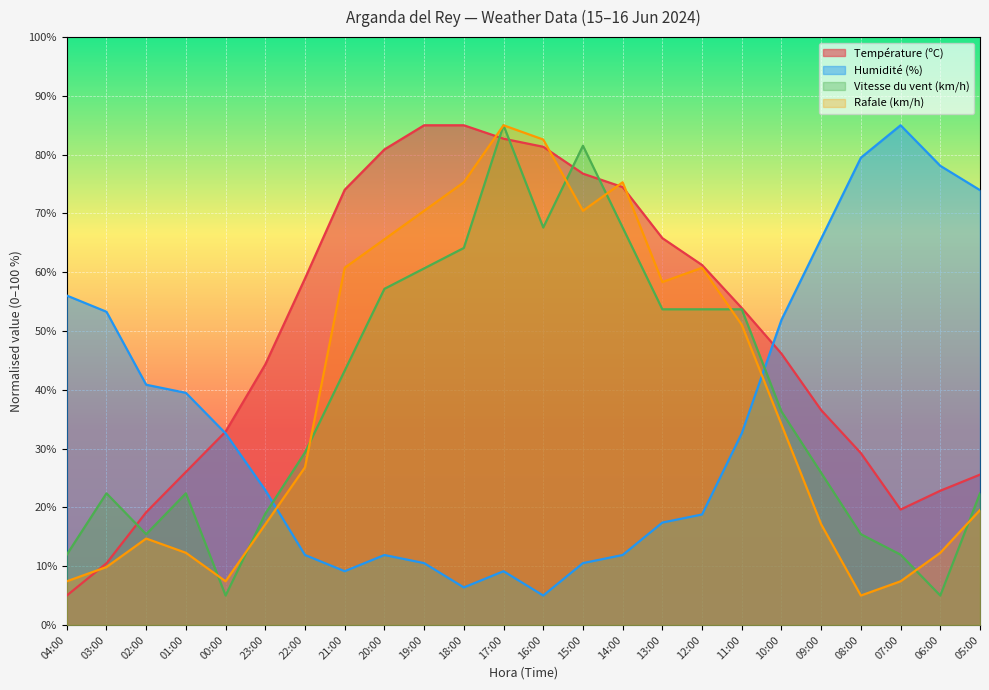

At how many categories does at least one series exceed 13?

24